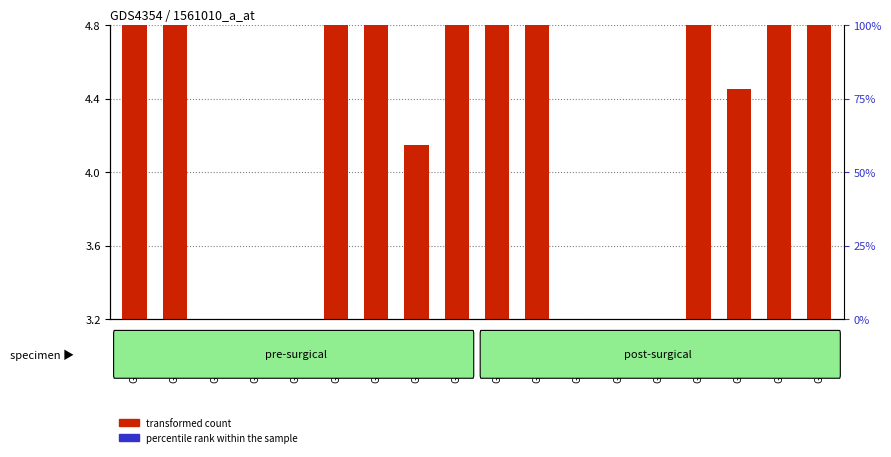

How many data points in transformed count are less than 5?

8